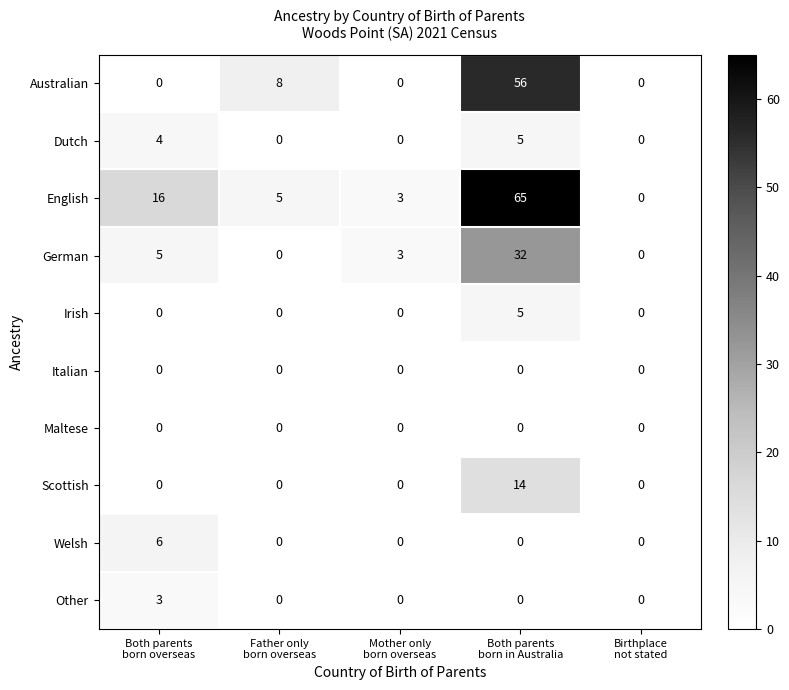

Which series has the largest total across all categories?

English